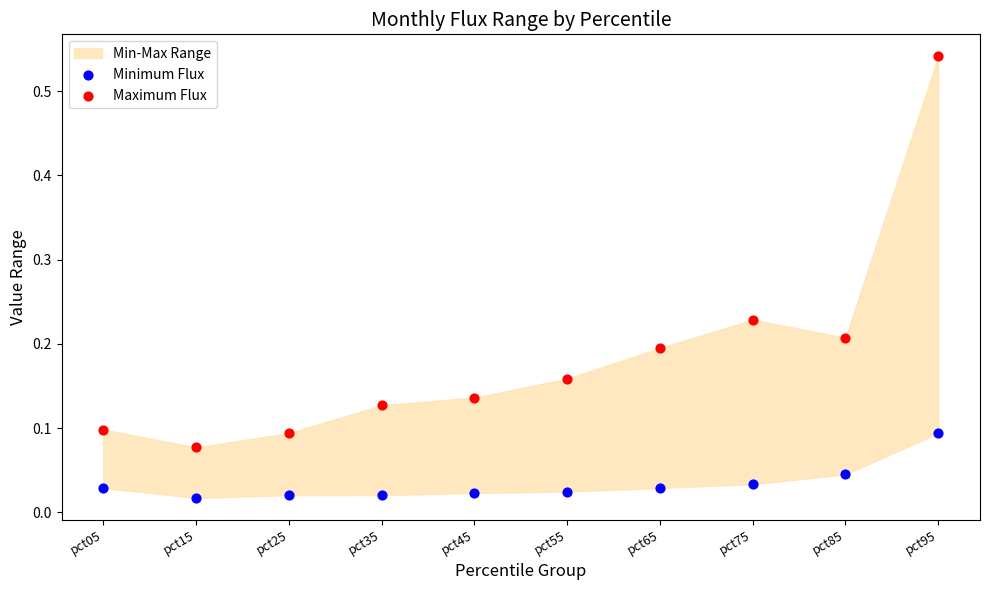

Which series reaches the minimum Y coordinate?

Minimum Flux